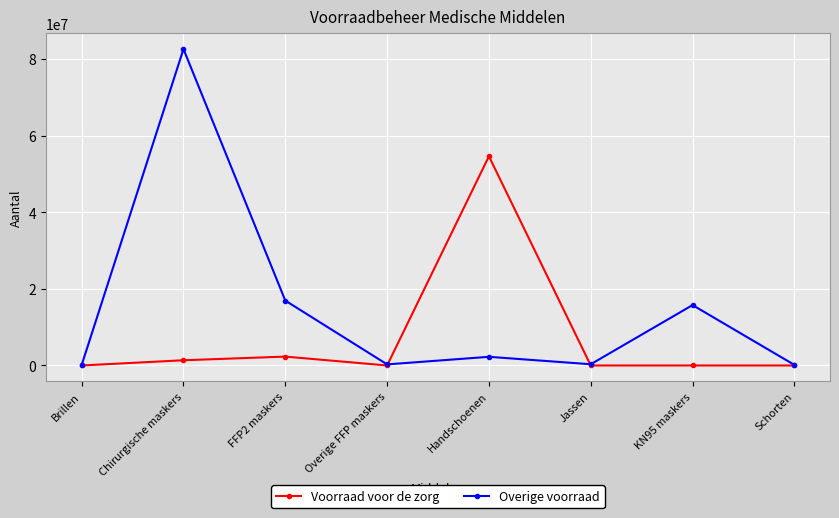

At which category is the sum across all series the highest?

Chirurgische maskers